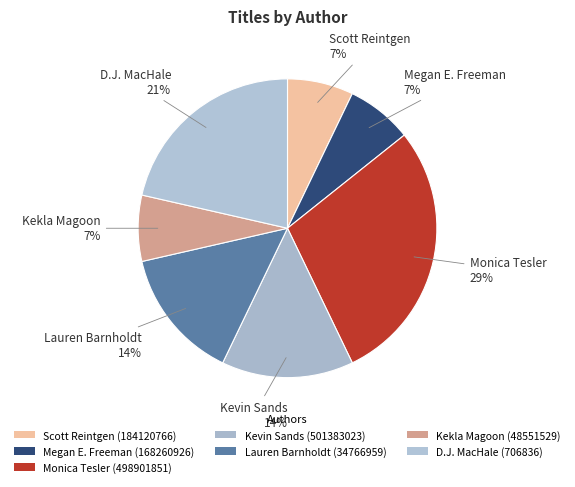

Is there a majority slice in this chart?

No